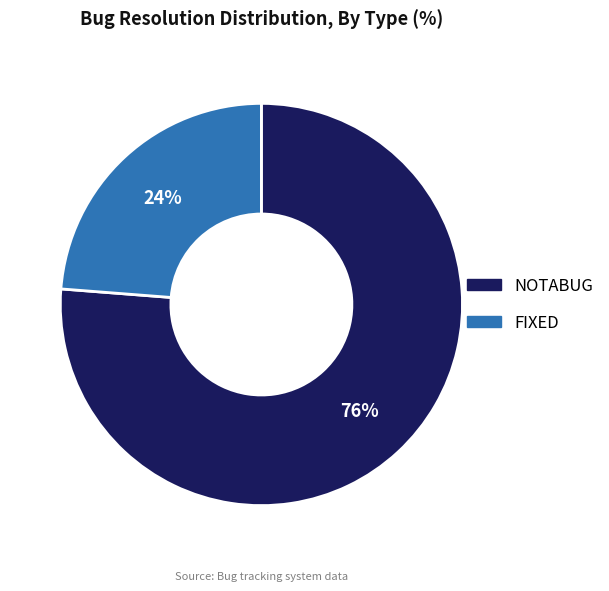

True or false: FIXED accounts for 24% of the total.

True